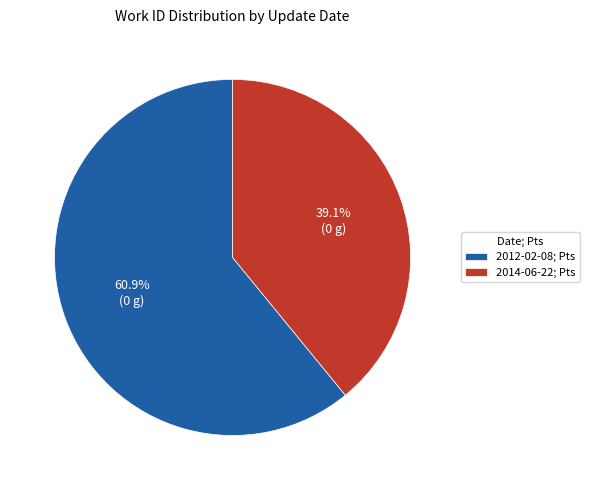

Which has a higher value, 2014-06-22; Pts or 2012-02-08; Pts?

2012-02-08; Pts